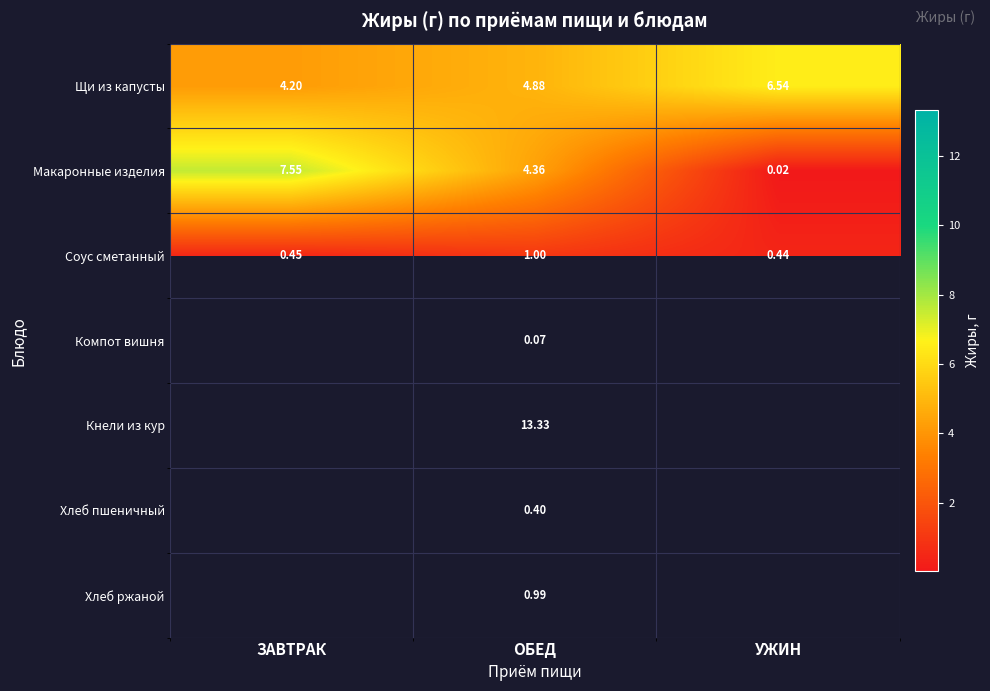

At which label is Соус сметанный closest to 0?

УЖИН